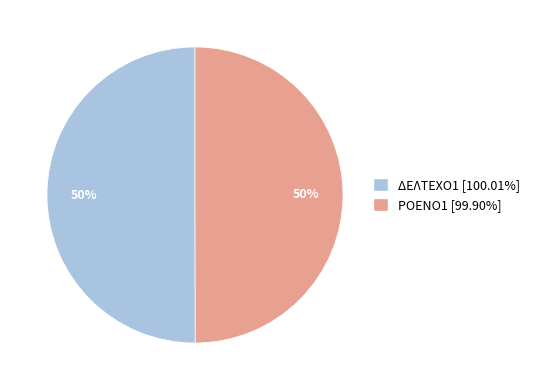

Combined, do ΔΕΛΤΕΧΟ1 and ΡΟΕΝΟ1 account for over 50%?

Yes